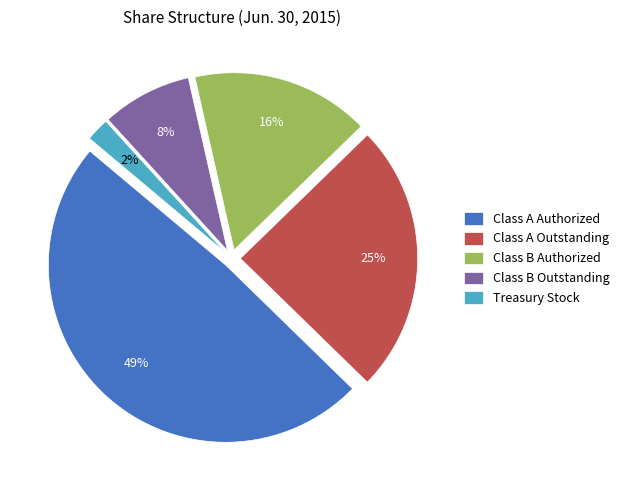

Is there any slice that represents more than half of the pie?

No